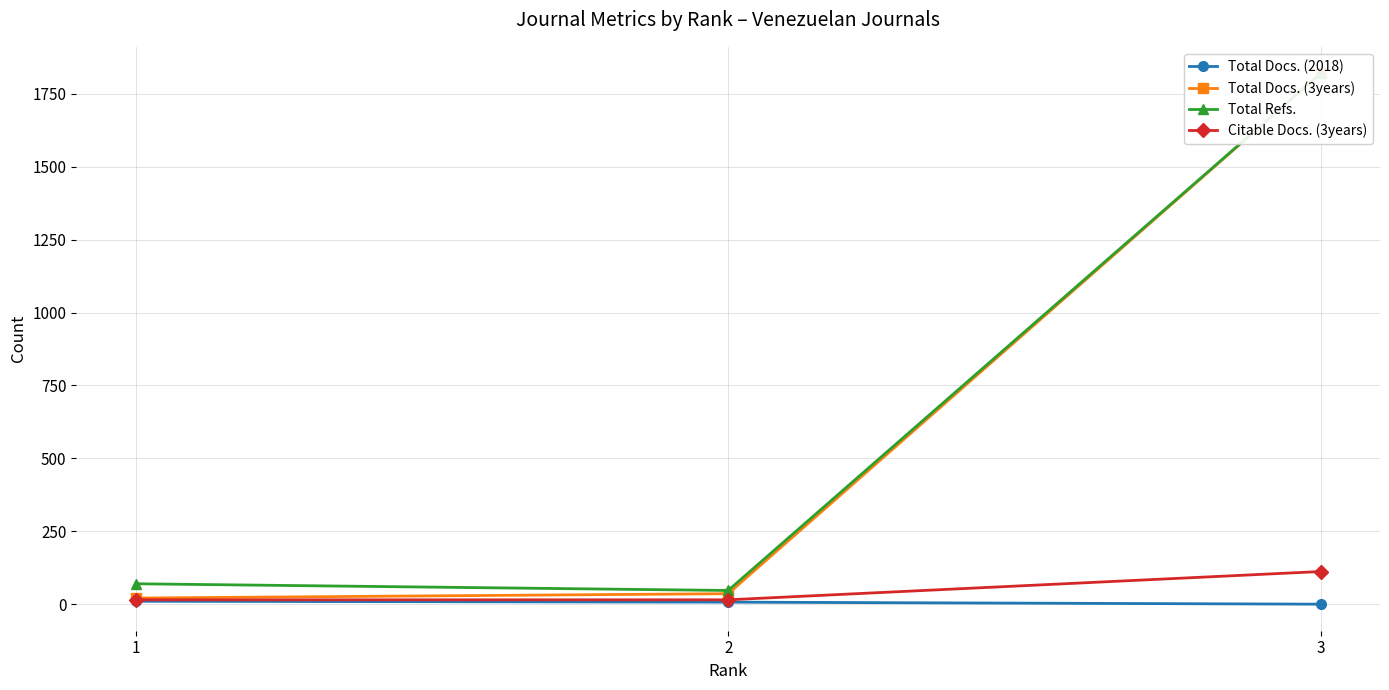

How many values in the Total Refs. series are below 70?

1